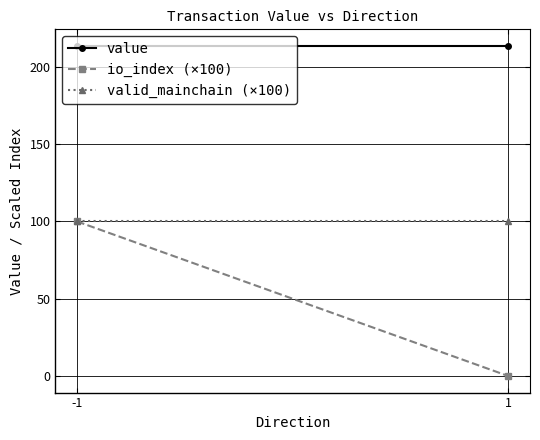

Reading right to left, what are all the values shown in this chart?

value: 213.5	213.5
io_index (×100): 0.0	100.0
valid_mainchain (×100): 100.0	100.0